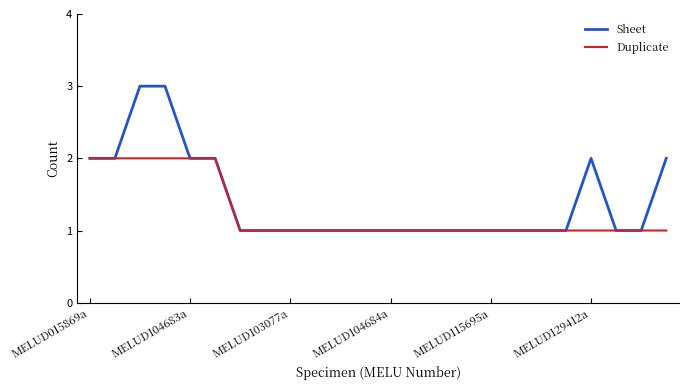

Is this an area chart (filled region under the line)?

No